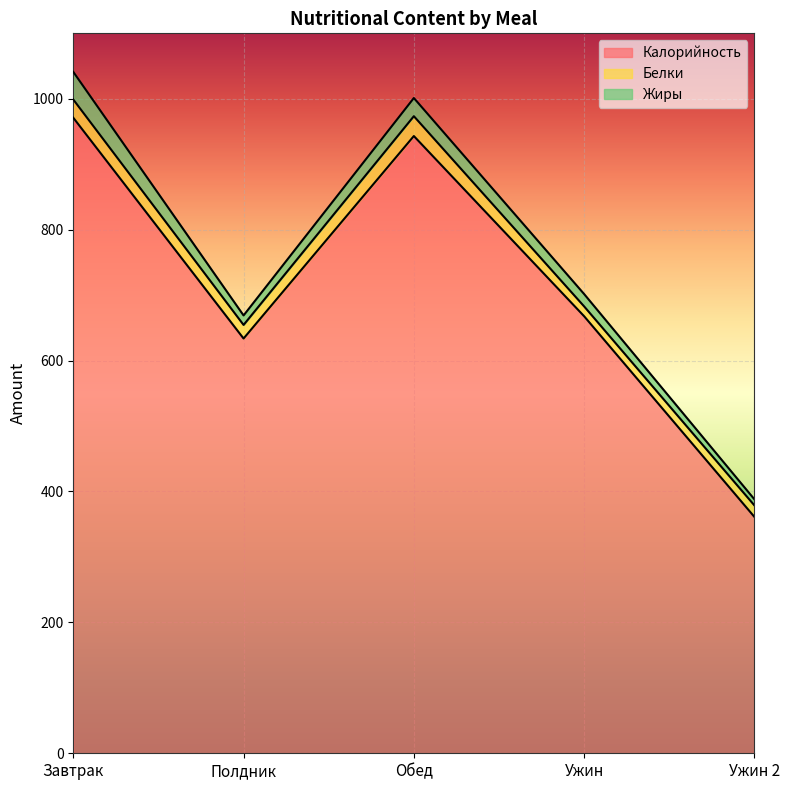

Does the chart display data point markers on the line(s)?

No